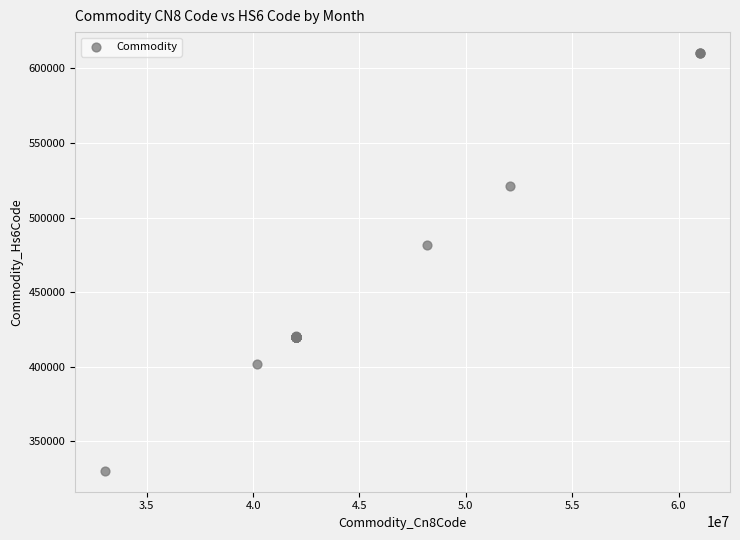

What Y value in the scatter plot is closest to 470255?

481910